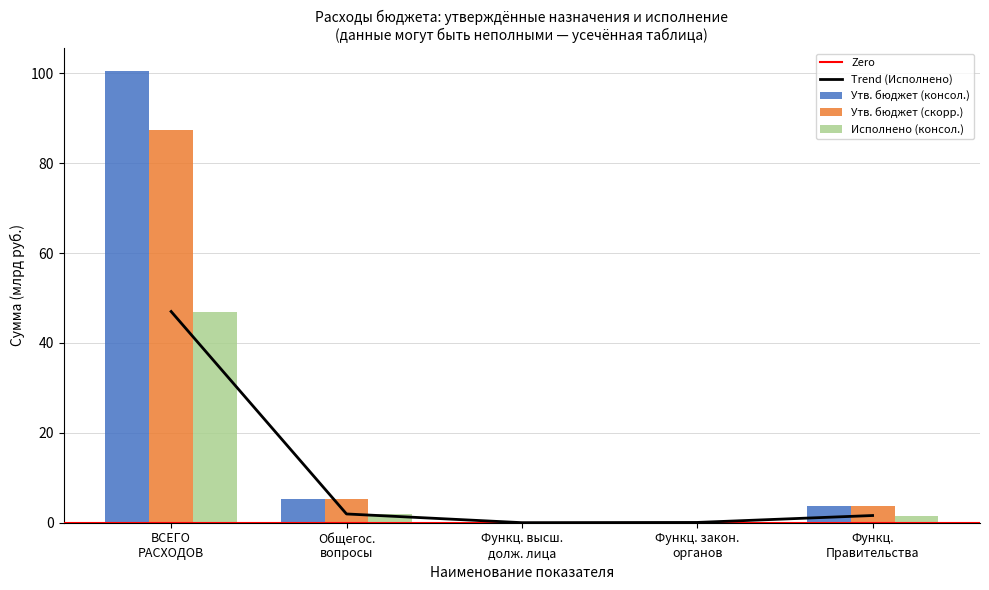

What is the sum of all Утв. бюджет (скорр.) values?

96.4